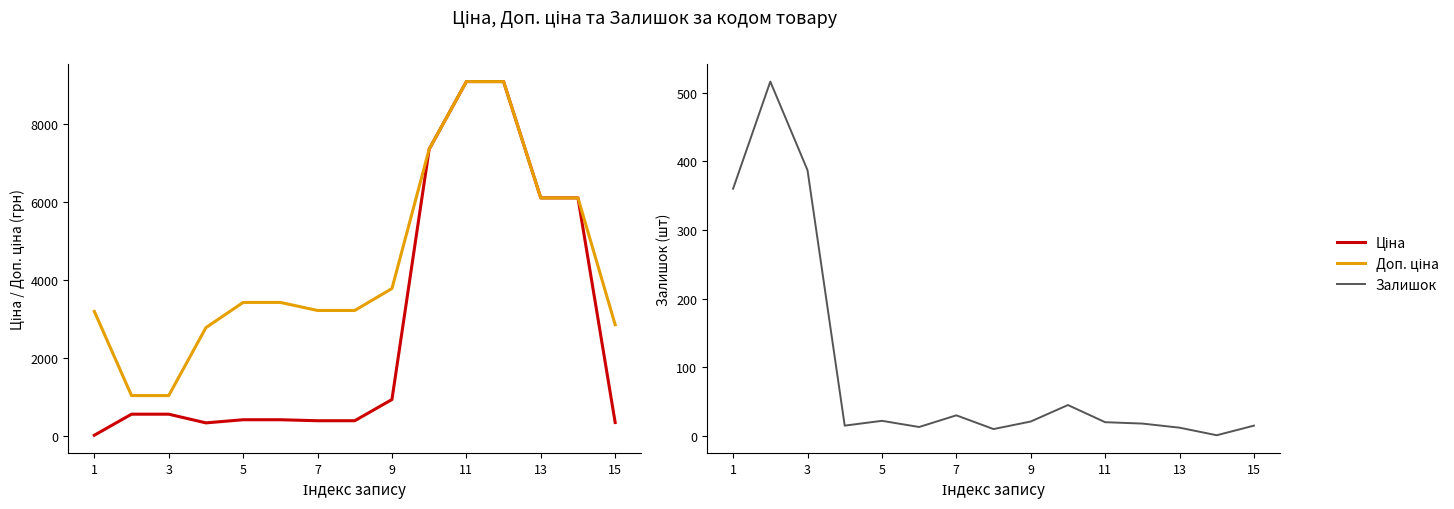

What is the sum of the Доп. ціна values at 3 and 1?

4253.0